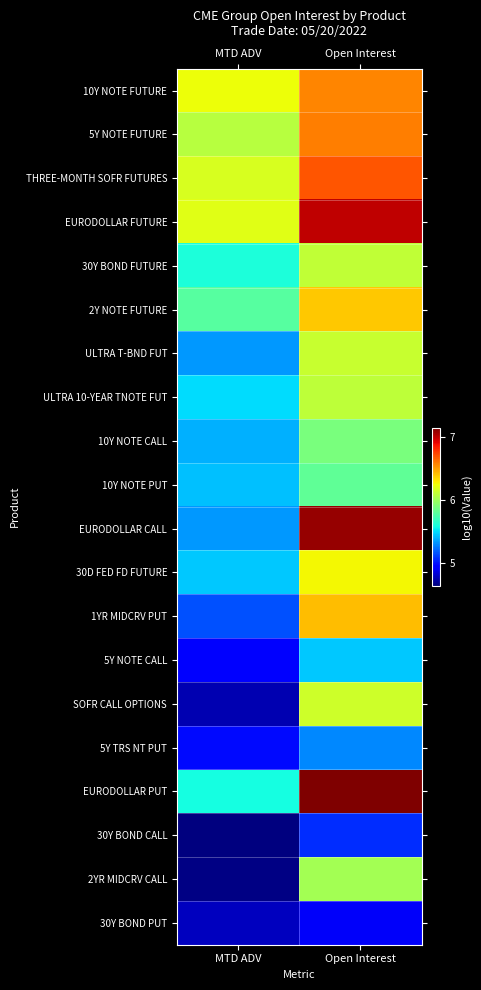

Reading left to right, transcribe all the data shown in this chart.

10Y NOTE FUTURE: MTD ADV=6.2	Open Interest=6.6
5Y NOTE FUTURE: MTD ADV=6.1	Open Interest=6.6
THREE-MONTH SOFR FUTURES: MTD ADV=6.2	Open Interest=6.7
EURODOLLAR FUTURE: MTD ADV=6.2	Open Interest=7.0
30Y BOND FUTURE: MTD ADV=5.6	Open Interest=6.1
2Y NOTE FUTURE: MTD ADV=5.8	Open Interest=6.4
ULTRA T-BND FUT: MTD ADV=5.3	Open Interest=6.1
ULTRA 10-YEAR TNOTE FUT: MTD ADV=5.5	Open Interest=6.1
10Y NOTE CALL: MTD ADV=5.4	Open Interest=5.9
10Y NOTE PUT: MTD ADV=5.4	Open Interest=5.8
EURODOLLAR CALL: MTD ADV=5.3	Open Interest=7.1
30D FED FD FUTURE: MTD ADV=5.4	Open Interest=6.3
1YR MIDCRV PUT: MTD ADV=5.1	Open Interest=6.4
5Y NOTE CALL: MTD ADV=5.0	Open Interest=5.4
SOFR CALL OPTIONS: MTD ADV=4.7	Open Interest=6.1
5Y TRS NT PUT: MTD ADV=5.0	Open Interest=5.3
EURODOLLAR PUT: MTD ADV=5.6	Open Interest=7.2
30Y BOND CALL: MTD ADV=4.6	Open Interest=5.1
2YR MIDCRV CALL: MTD ADV=4.6	Open Interest=6.0
30Y BOND PUT: MTD ADV=4.8	Open Interest=4.9